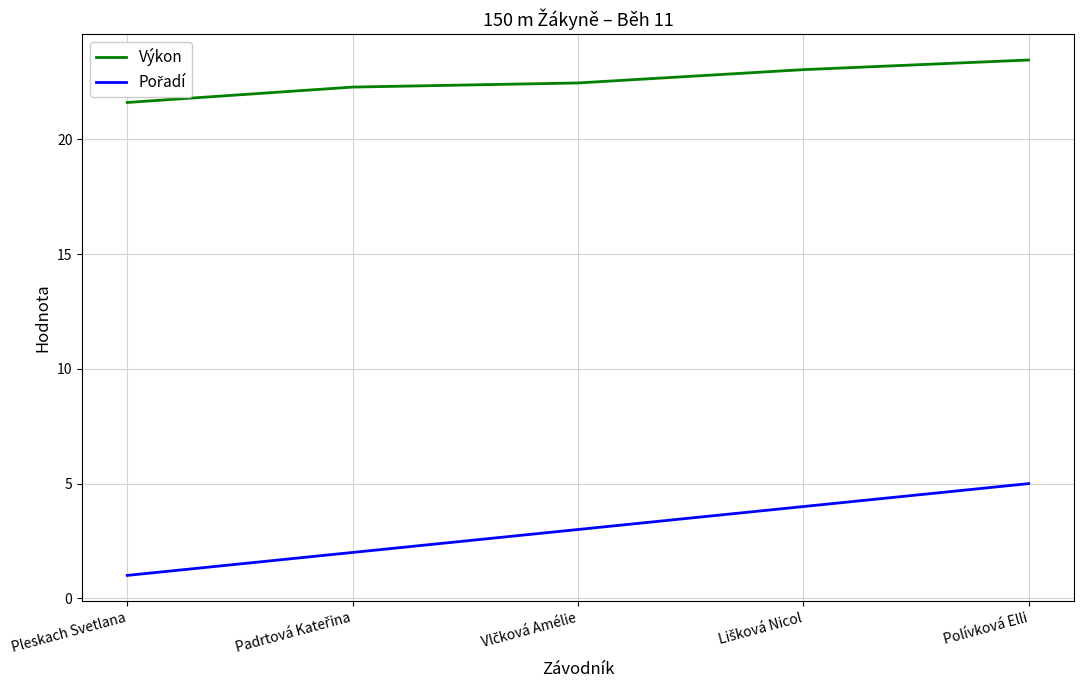

What value does the Výkon series have at Polívková Elli?

23.5